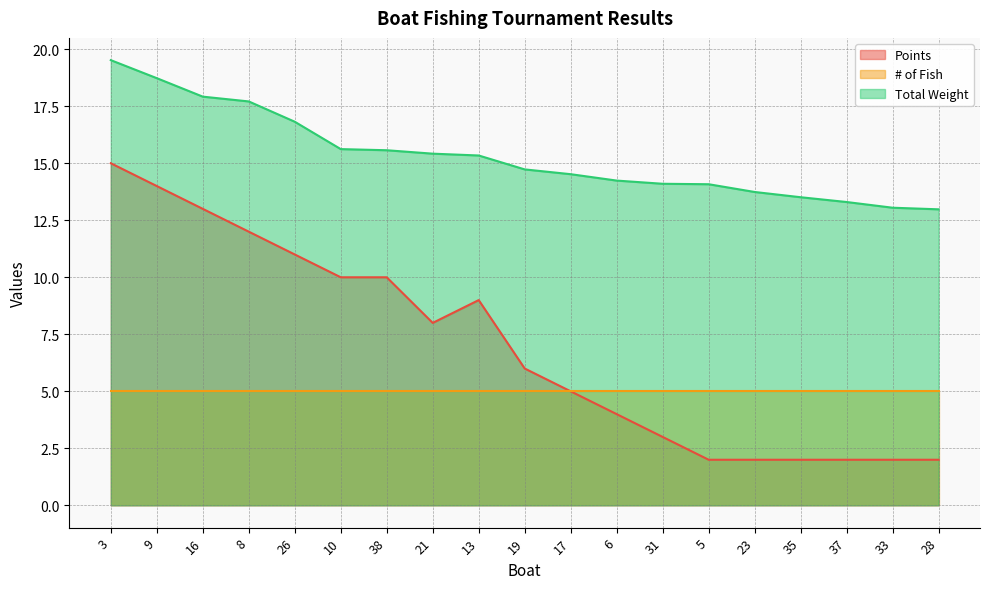

True or false: Points and Total Weight intersect in this chart.

False